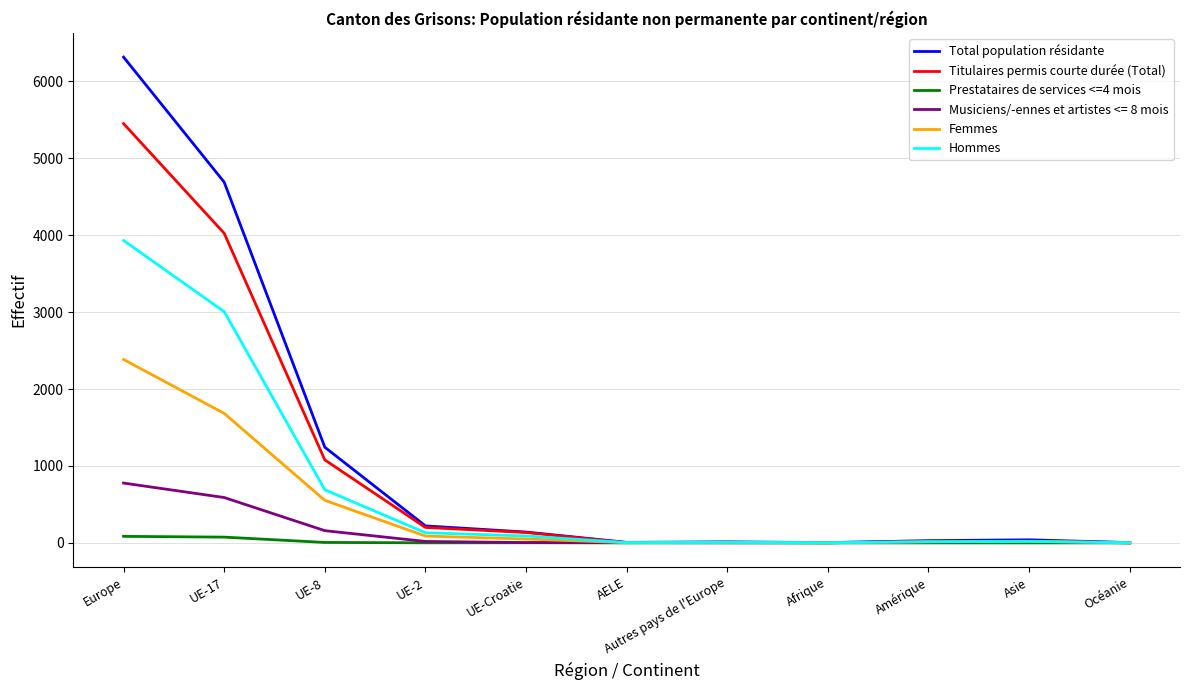

What is the difference between the second highest and second lowest values in the Hommes series?

3005